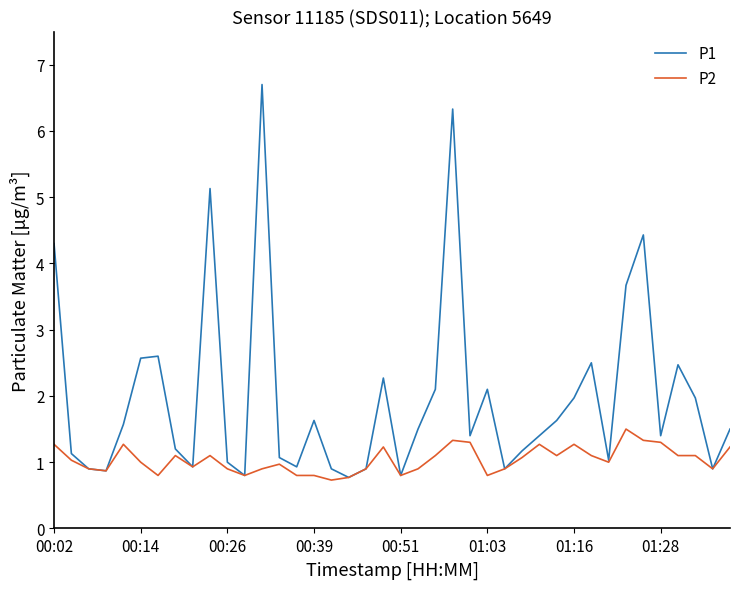

Which series has the largest range (max minus min)?

P1